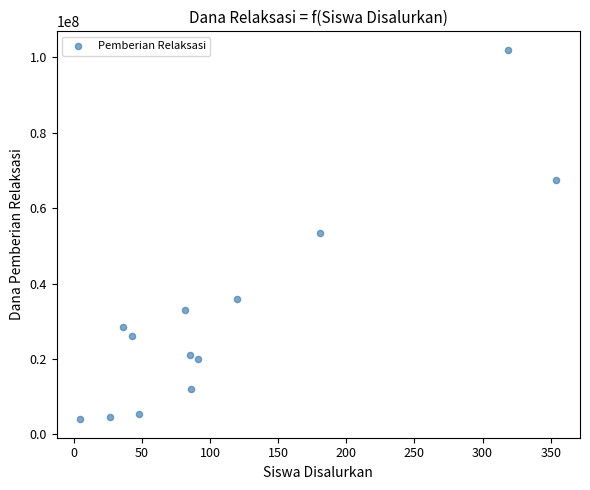

What is the range of Y values (max minus min)?

98000000